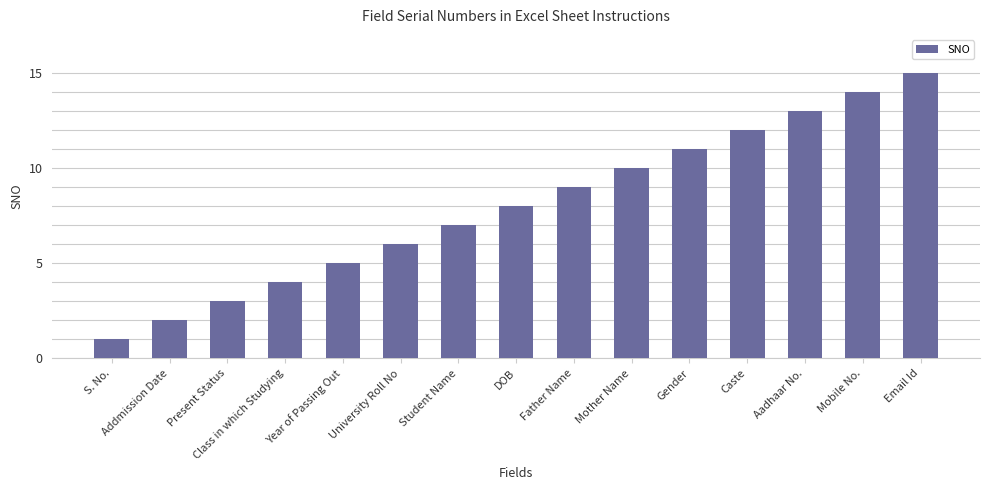

What is the label of the 4th bar from the left?

Class in which Studying